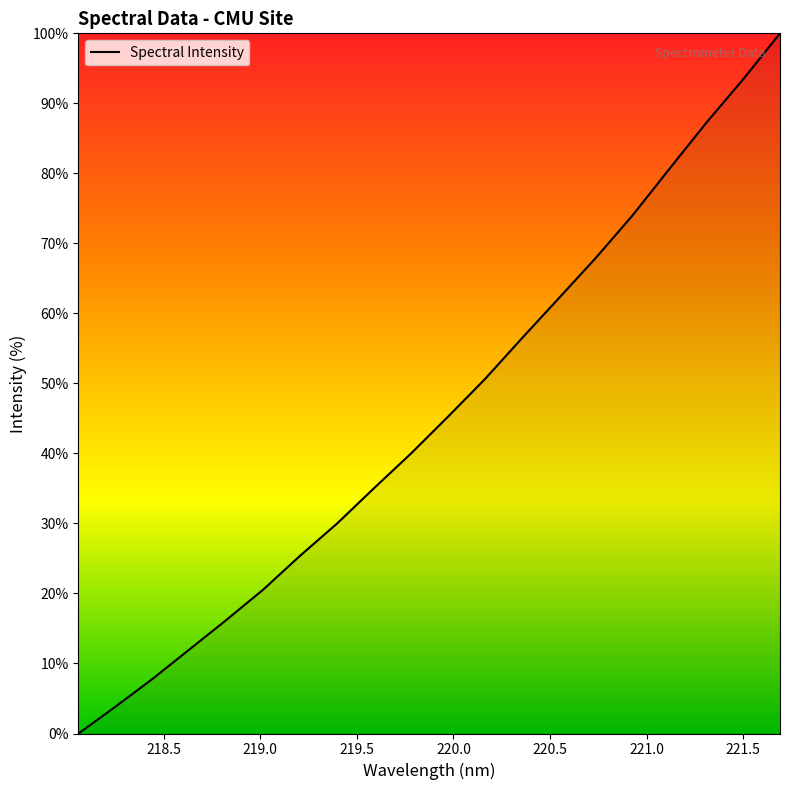

What is the maximum value shown in the chart?

100.0